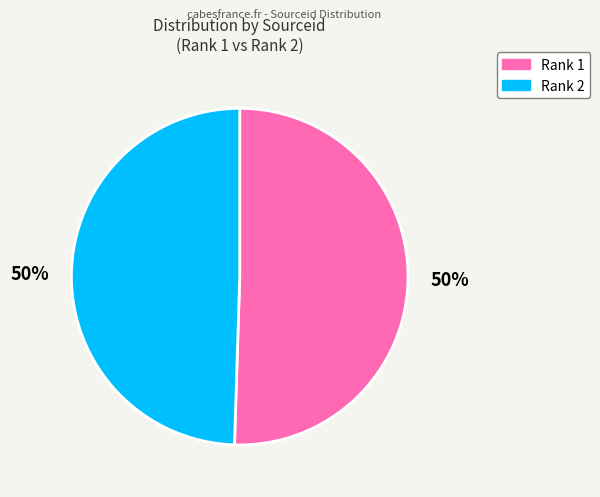

How many segments does this pie chart have?

2